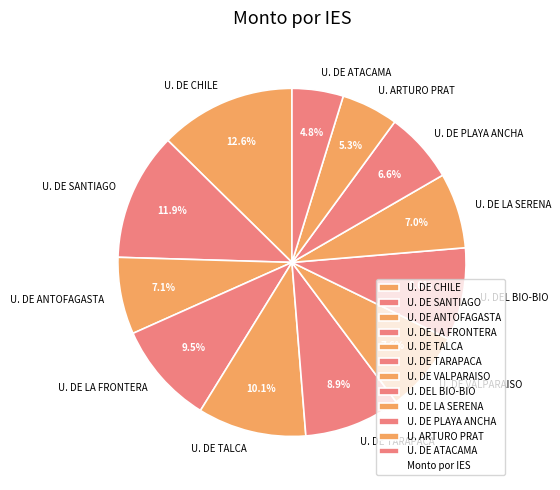

The U. DE LA SERENA slice represents 7% of the pie. True or false?

True